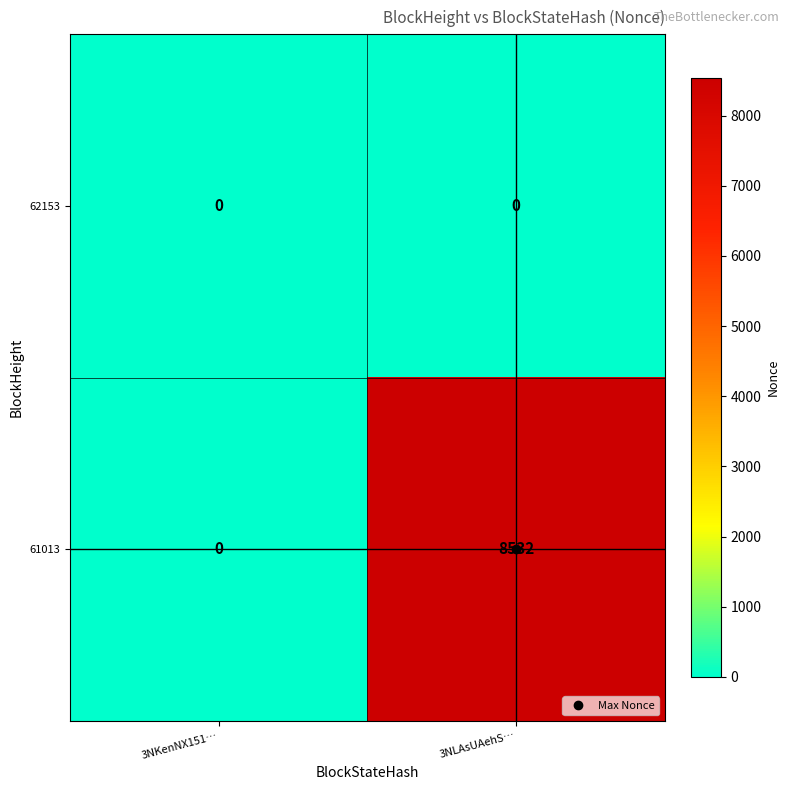

Which category has the highest value in the 61013 series?

3NLAsUAehS…